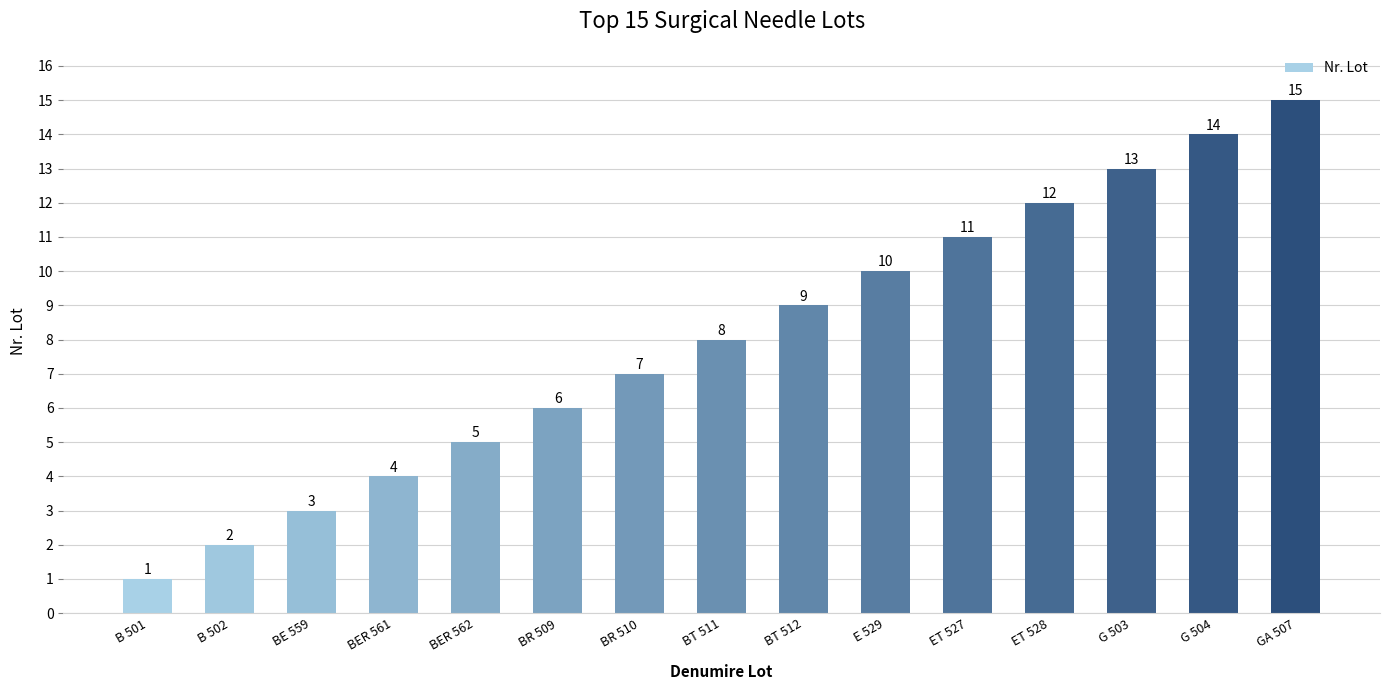

The chart shows a value of 5 at BER 561. True or false?

False